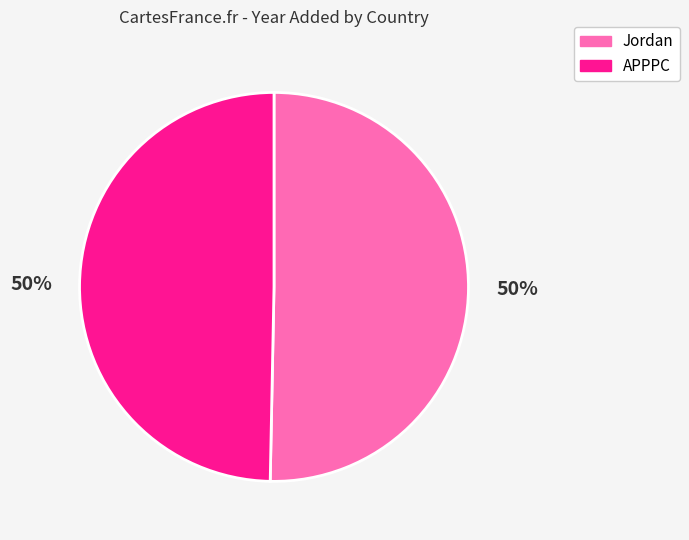

Combined, do Jordan and APPPC account for over 50%?

Yes